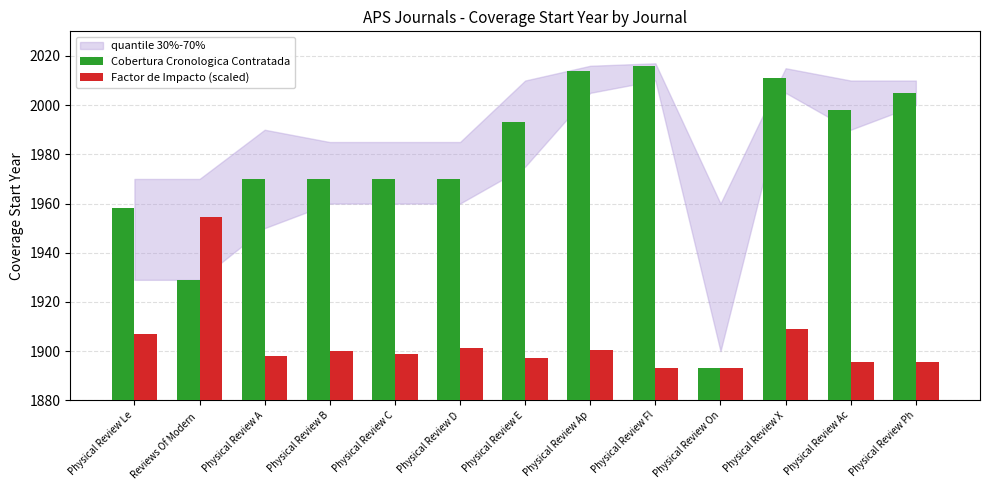

Are the bars horizontal?

No